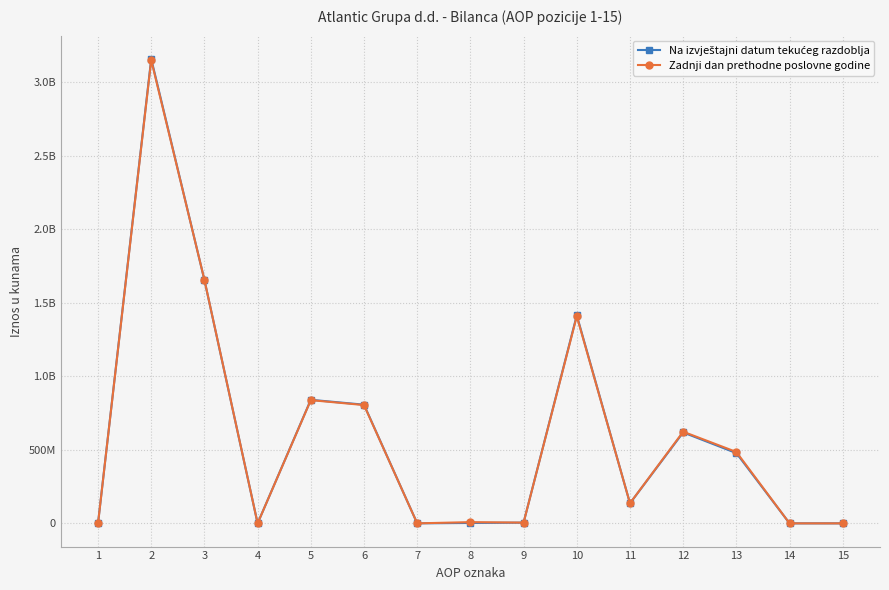

At which category is the sum across all series the highest?

2